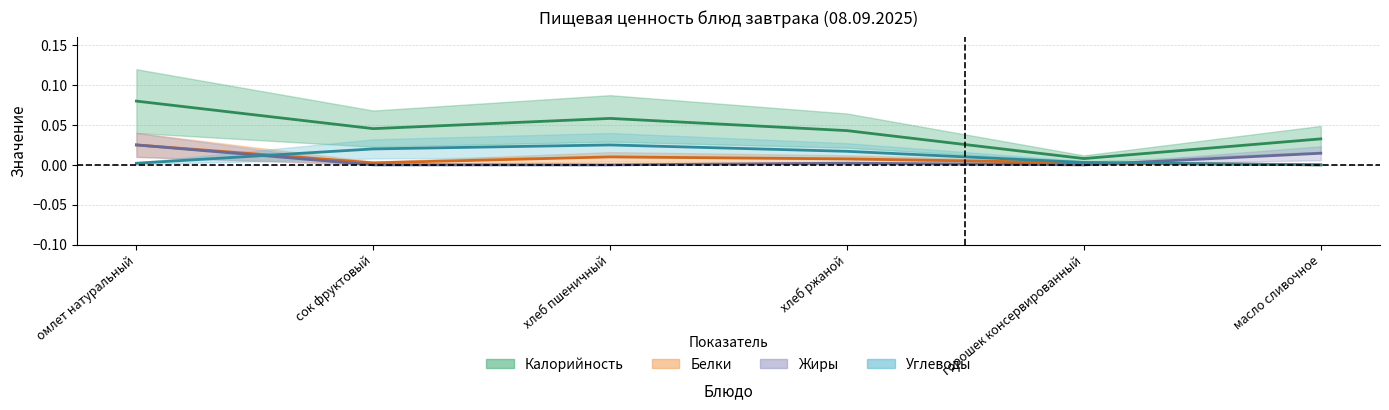

What is the sum of the Калорийность values at хлеб пшеничный and хлеб ржаной?

0.1